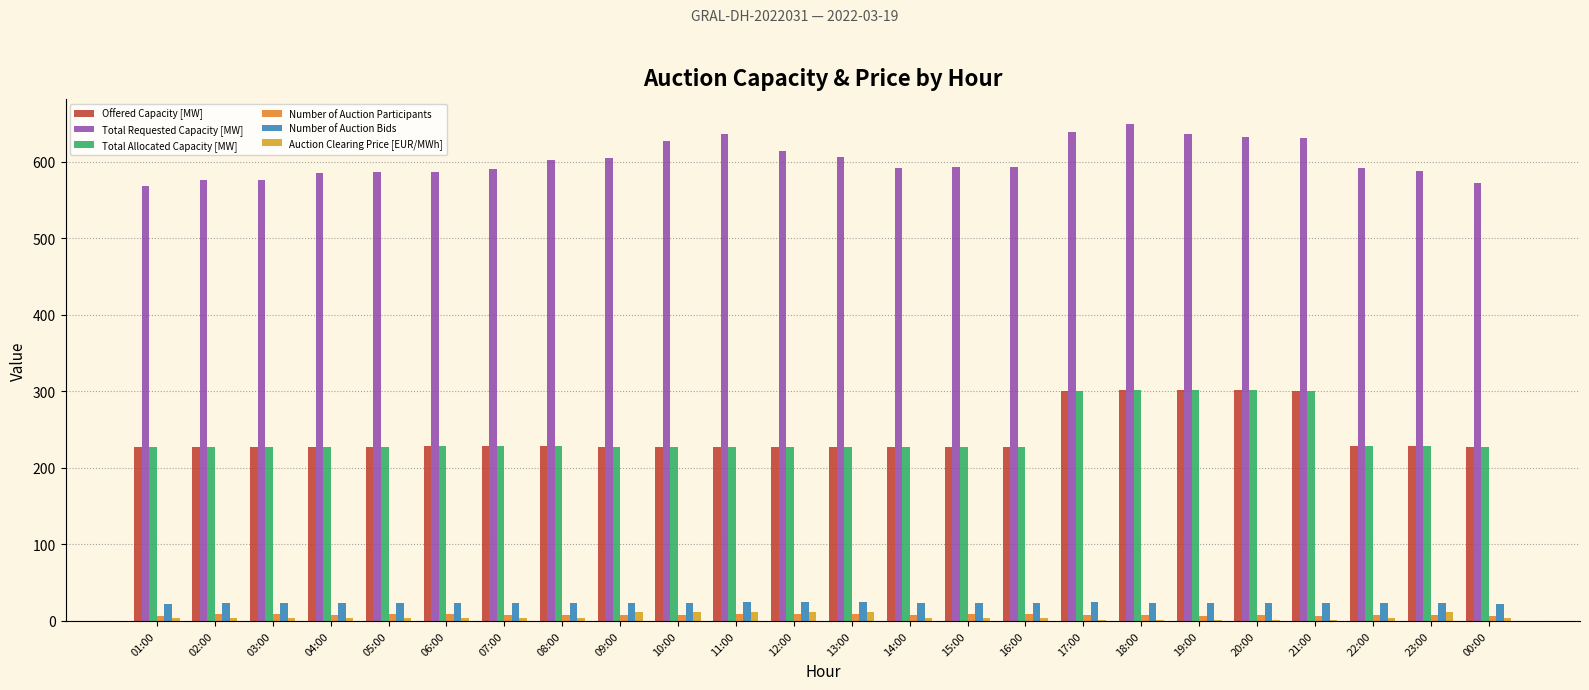

What is the maximum value shown in the chart?

650.0